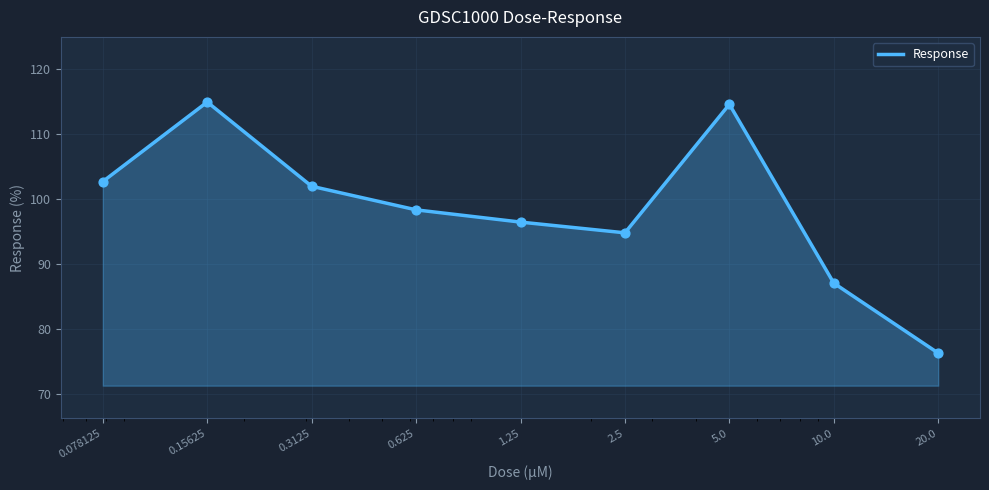

What is the minimum value shown in the chart?

76.3